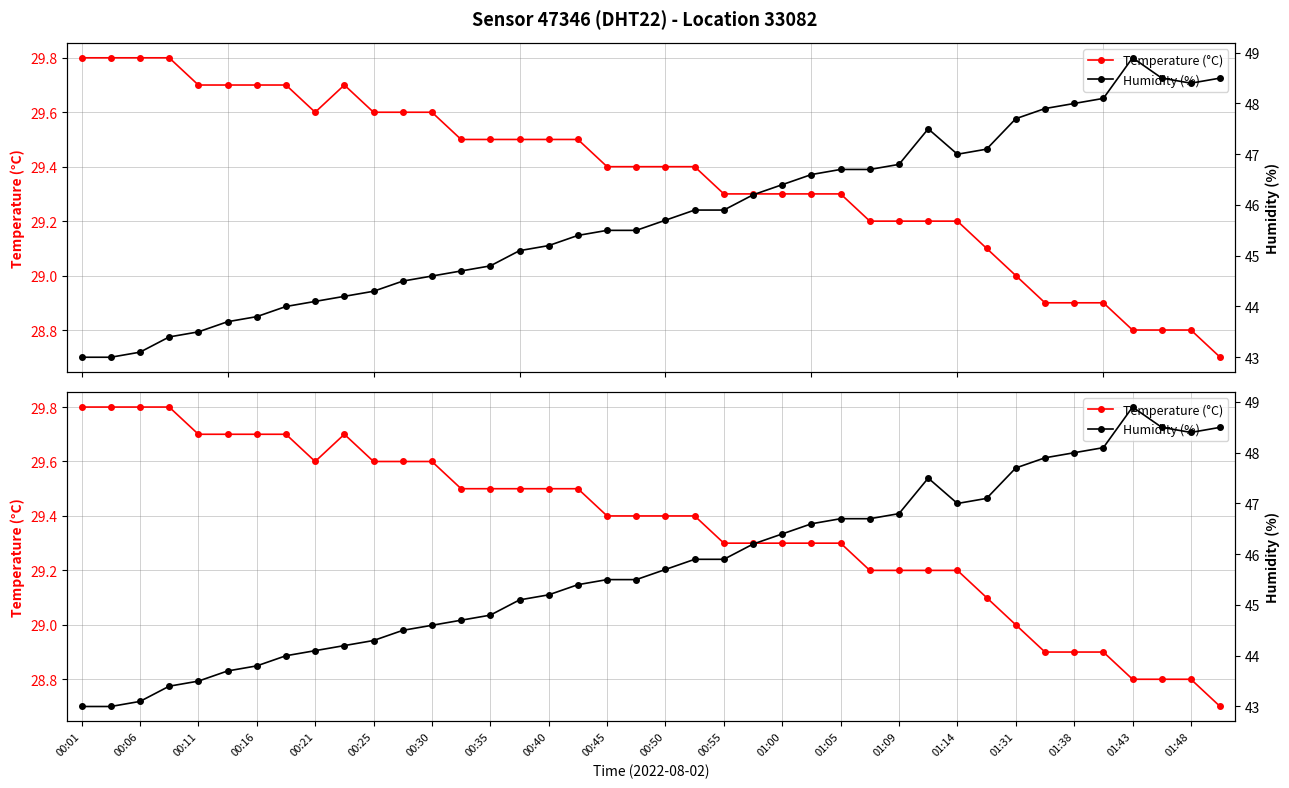

At how many categories does at least one series exceed 42?

40